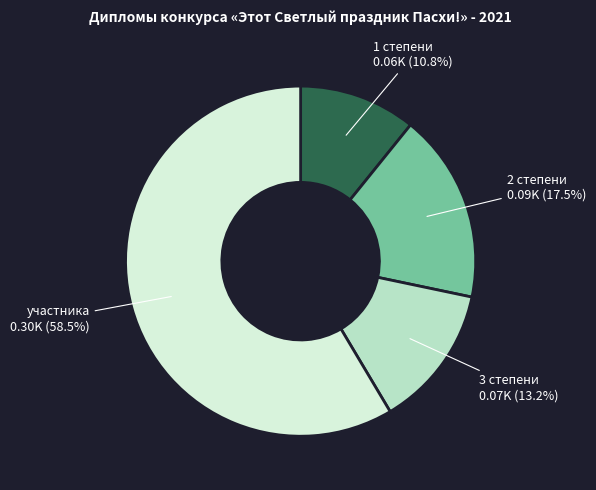

Which category has the smallest portion of the pie?

1 степени